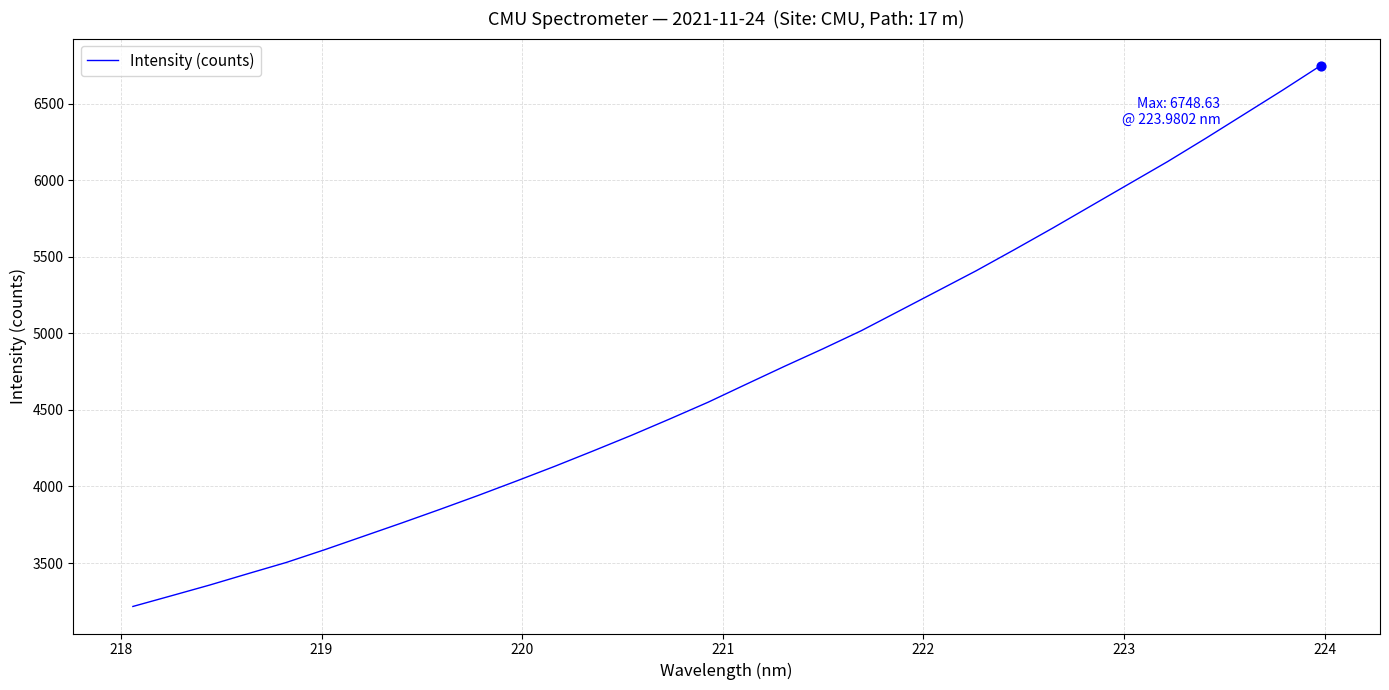

What is the maximum value shown in the chart?

6748.6